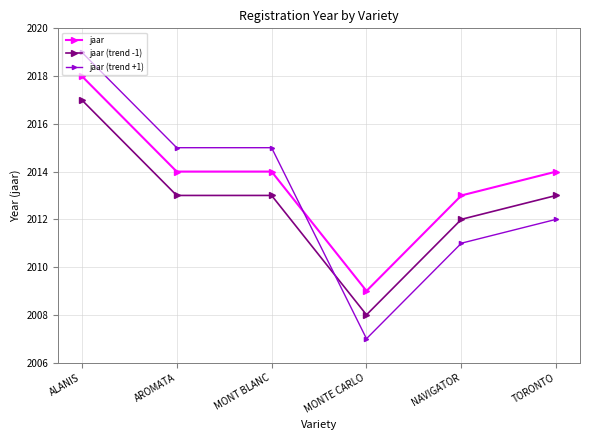

At which category is the sum across all series the highest?

ALANIS